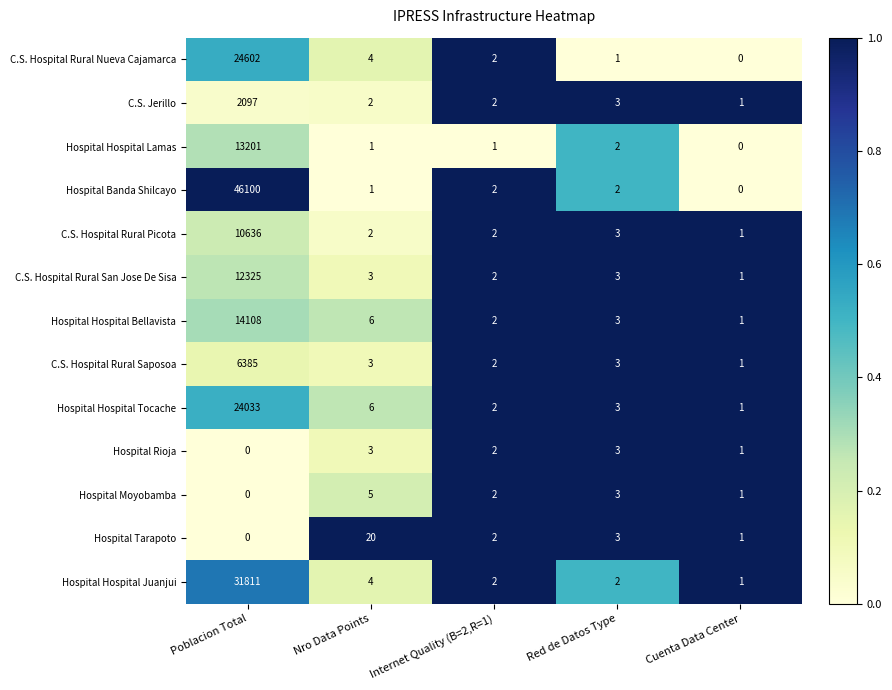

Which series has the widest spread of values?

Hospital Banda Shilcayo